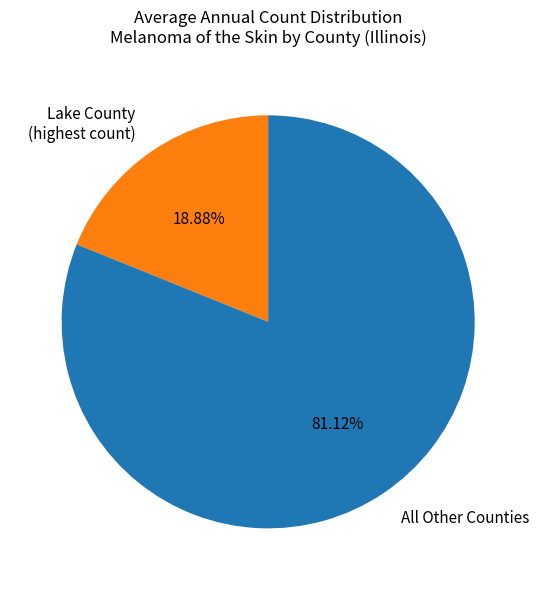

How many segments does this pie chart have?

2